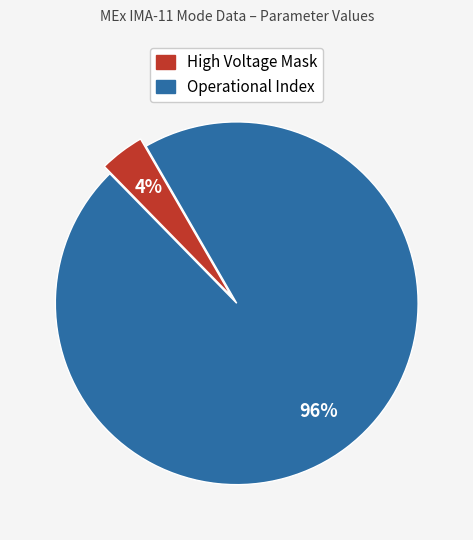

To the nearest percent, what portion does High Voltage Mask represent?

4%